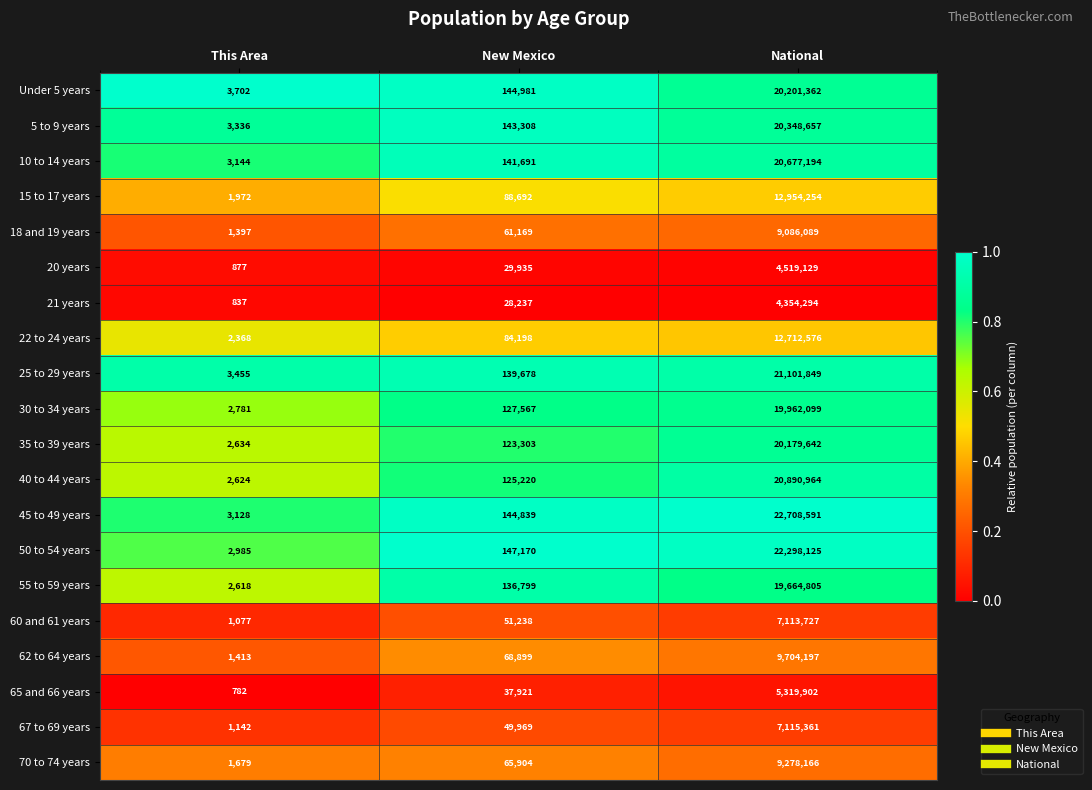

Which series has the largest total across all categories?

45 to 49 years